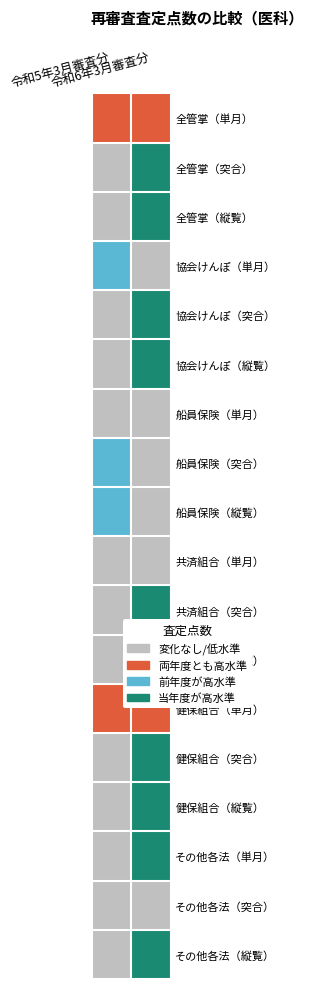

What is the total value across all series at 令和6年3月審査分?

32